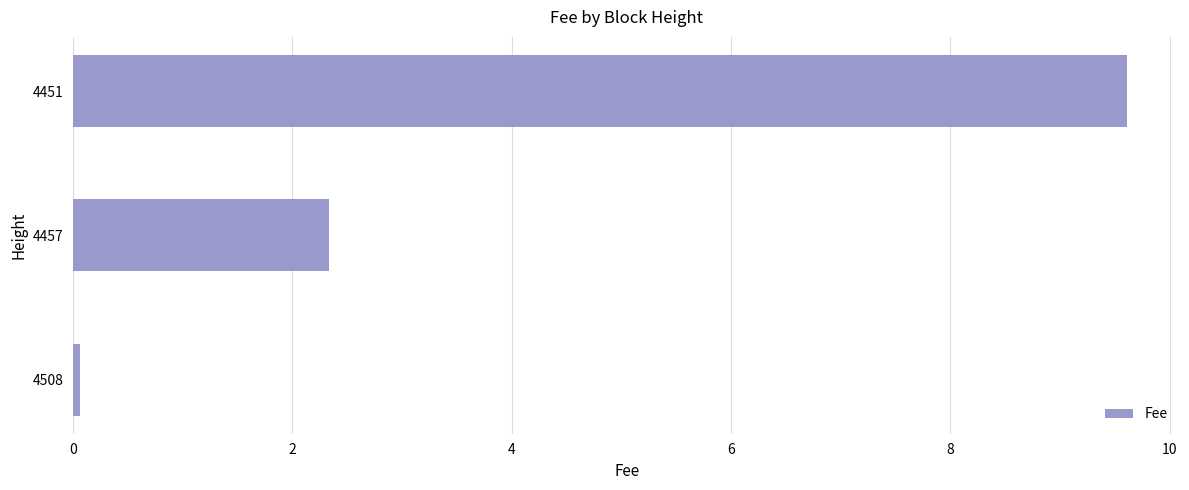

The chart shows a value of 2.3 at 4457. True or false?

True